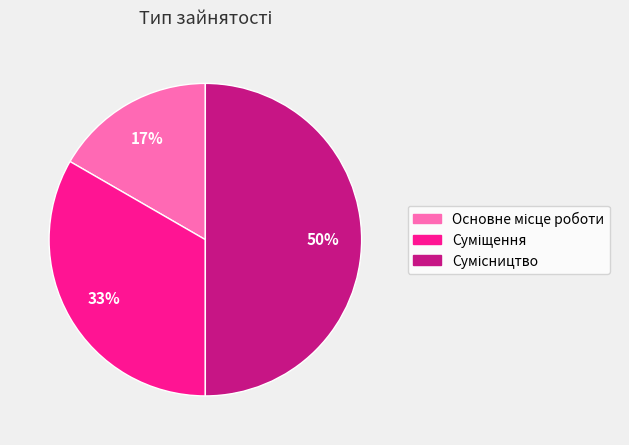

To the nearest percent, what is the difference between the largest and smallest slice percentages?

33%